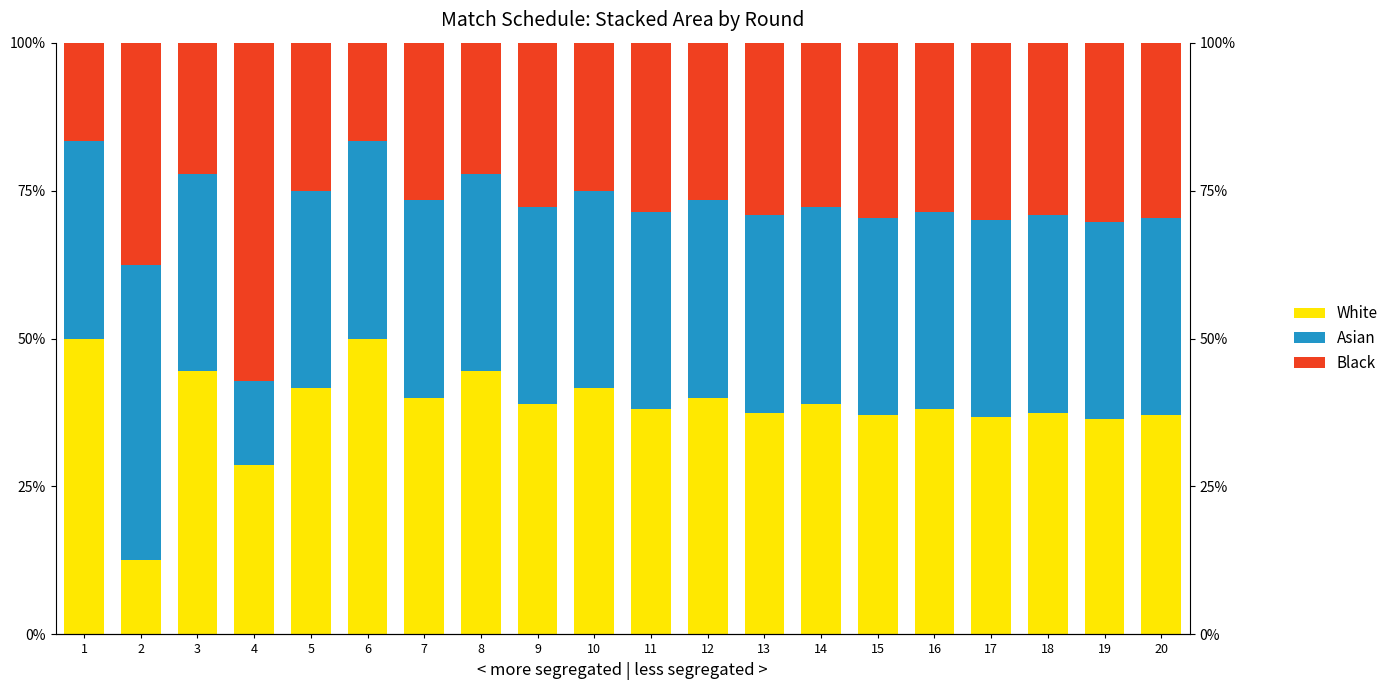

Reading left to right, what are all the values shown in this chart?

White: 1=50.0	2=12.5	3=44.4	4=28.6	5=41.7	6=50.0	7=40.0	8=44.4	9=38.9	10=41.7	11=38.1	12=40.0	13=37.5	14=38.9	15=37.0	16=38.1	17=36.7	18=37.5	19=36.4	20=37.0
Asian: 1=33.3	2=50.0	3=33.3	4=14.3	5=33.3	6=33.3	7=33.3	8=33.3	9=33.3	10=33.3	11=33.3	12=33.3	13=33.3	14=33.3	15=33.3	16=33.3	17=33.3	18=33.3	19=33.3	20=33.3
Black: 1=16.7	2=37.5	3=22.2	4=57.1	5=25.0	6=16.7	7=26.7	8=22.2	9=27.8	10=25.0	11=28.6	12=26.7	13=29.2	14=27.8	15=29.6	16=28.6	17=30.0	18=29.2	19=30.3	20=29.6